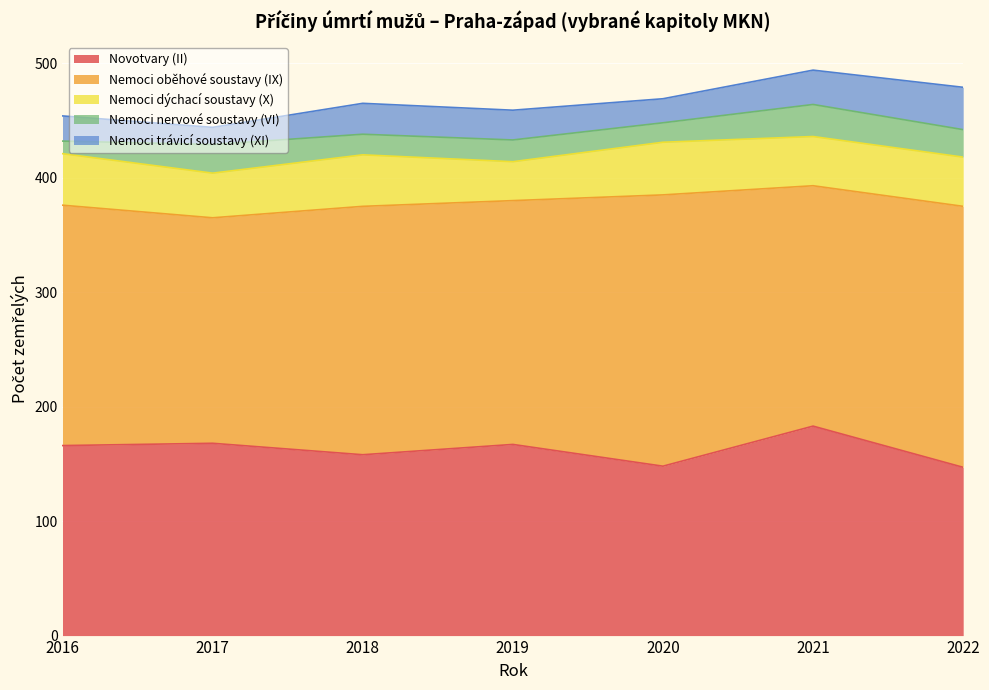

In Nemoci trávicí soustavy (XI), how many points are higher than both neighbors (excluding endpoints)?

1